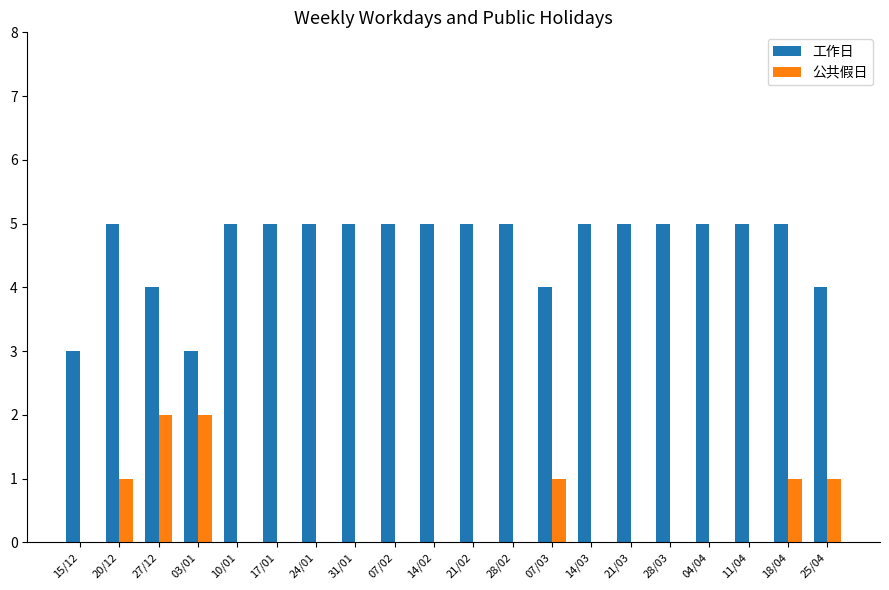

Which series has the largest total across all categories?

工作日